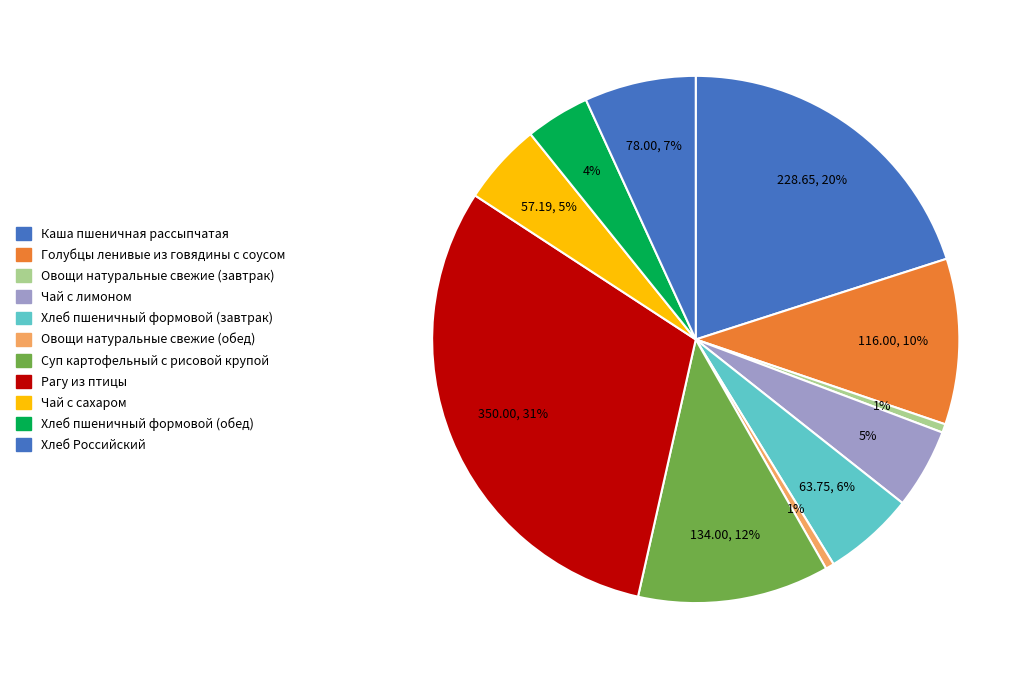

The Чай с сахаром slice represents 5% of the pie. True or false?

True